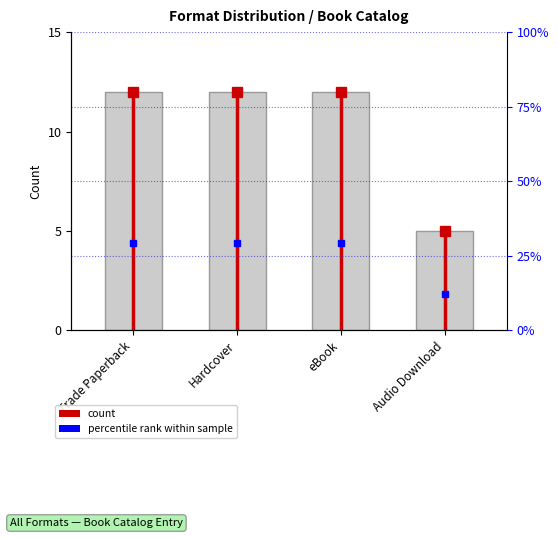

What is the sum of the values at Hardcover and eBook?

24